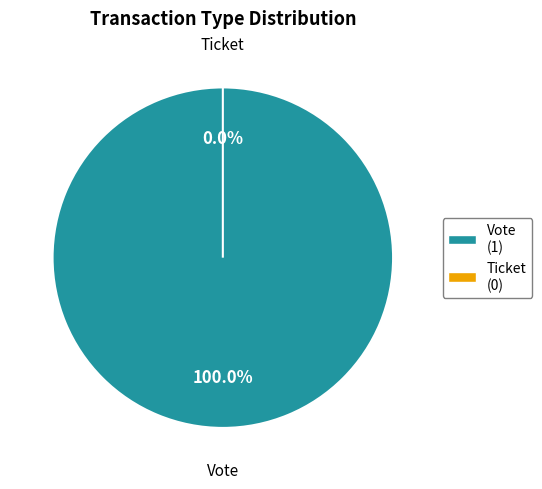

Is there a majority slice in this chart?

Yes